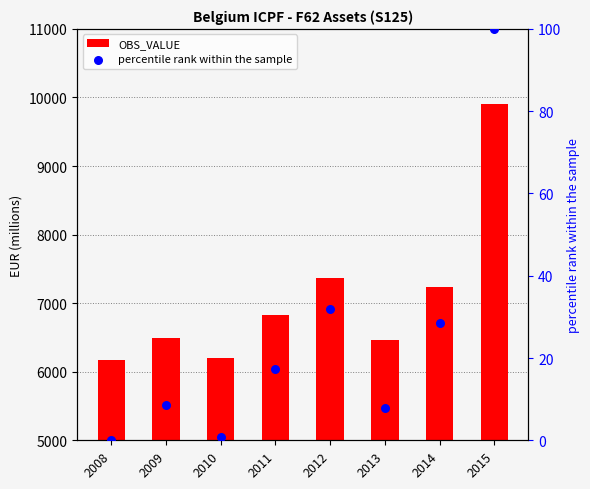

Which series contains the highest Y value?

OBS_VALUE